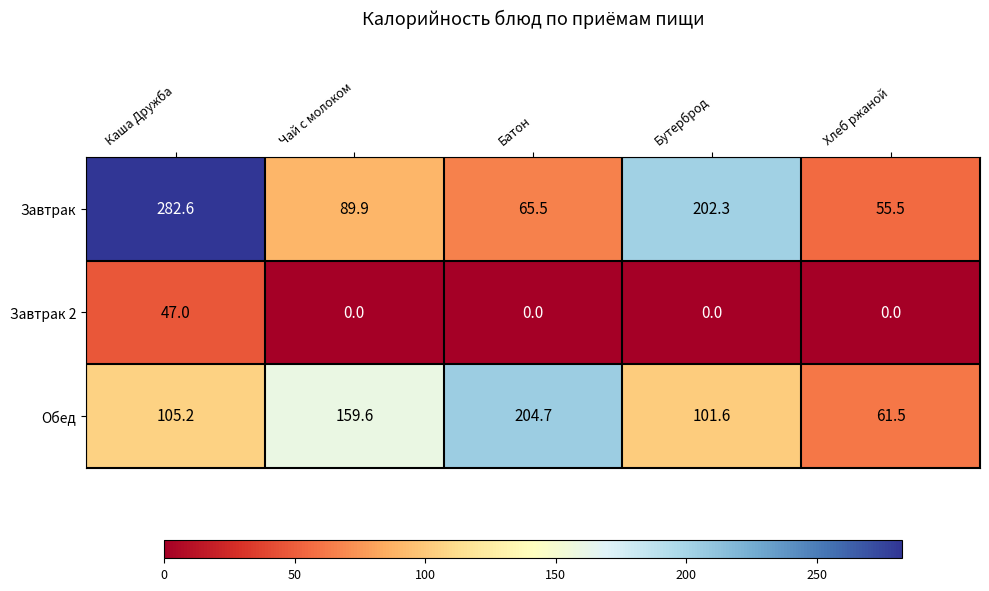

Reading right to left, what are all the values shown in this chart?

Завтрак: Хлеб ржаной=55.5	Бутерброд=202.3	Батон=65.5	Чай с молоком=89.9	Каша Дружба=282.6
Завтрак 2: Хлеб ржаной=0.0	Бутерброд=0.0	Батон=0.0	Чай с молоком=0.0	Каша Дружба=47.0
Обед: Хлеб ржаной=61.5	Бутерброд=101.6	Батон=204.7	Чай с молоком=159.6	Каша Дружба=105.2